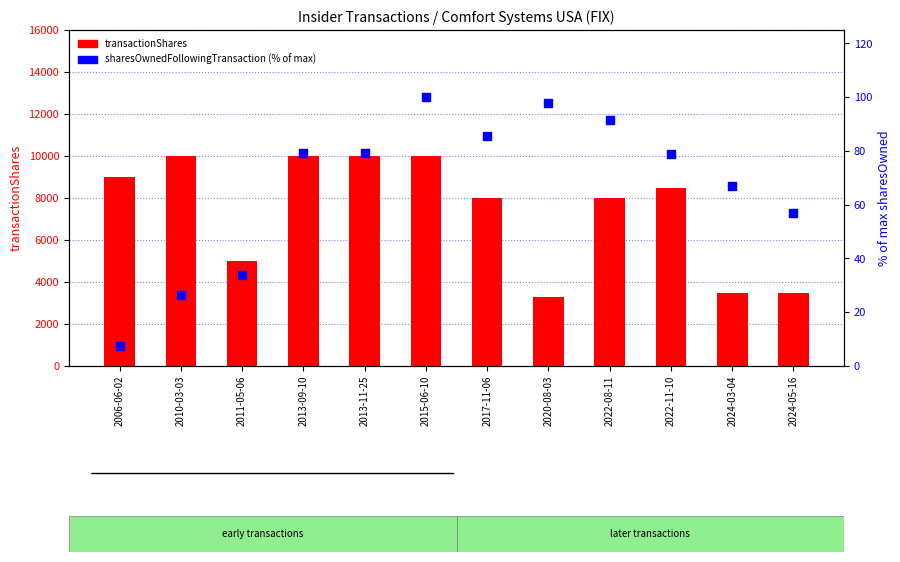

Which series reaches the maximum Y coordinate?

transactionShares